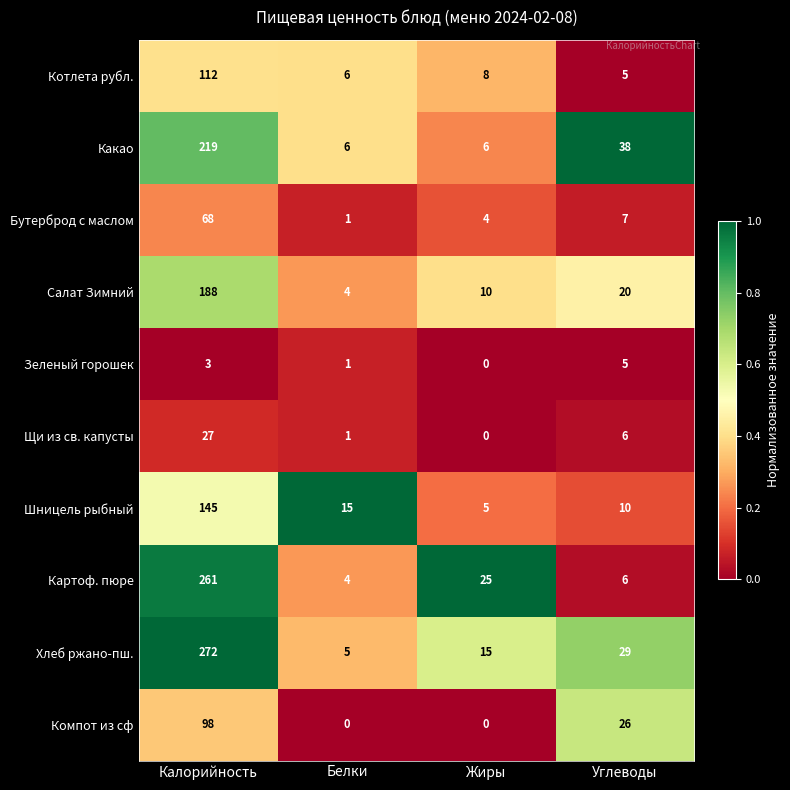

At which category does the chart reach its peak across all series?

Калорийность